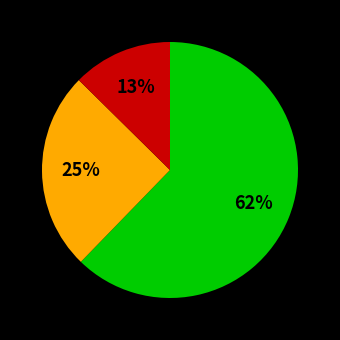

Does any single category account for the majority?

Yes